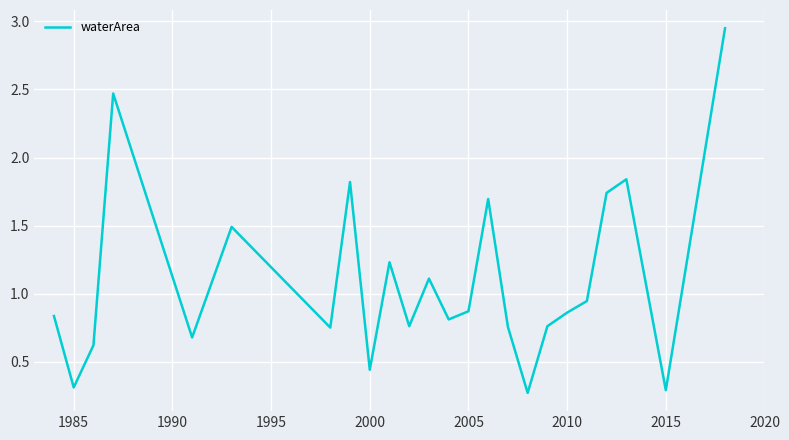

What is the difference between the maximum and minimum values?

2.7